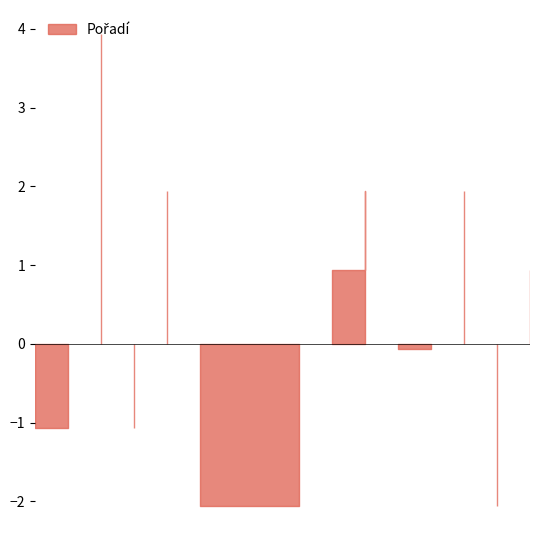

What is the maximum value shown in the chart?

3.9